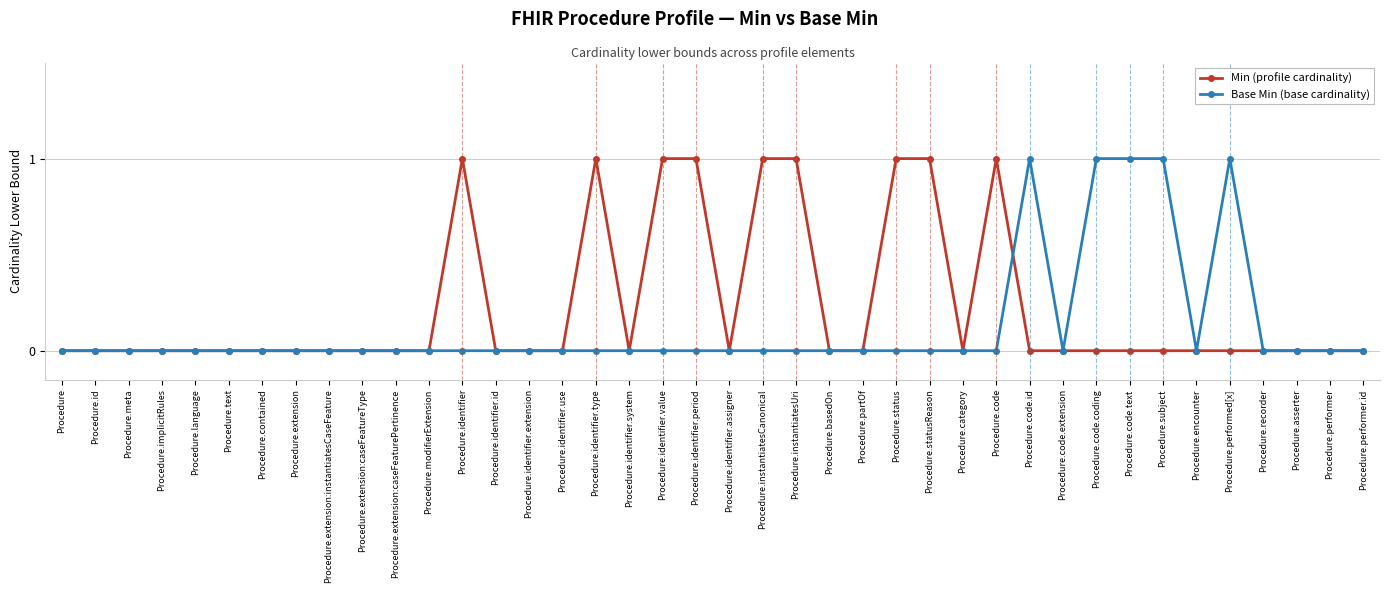

What are all the series names shown in the legend?

Min (profile cardinality), Base Min (base cardinality)